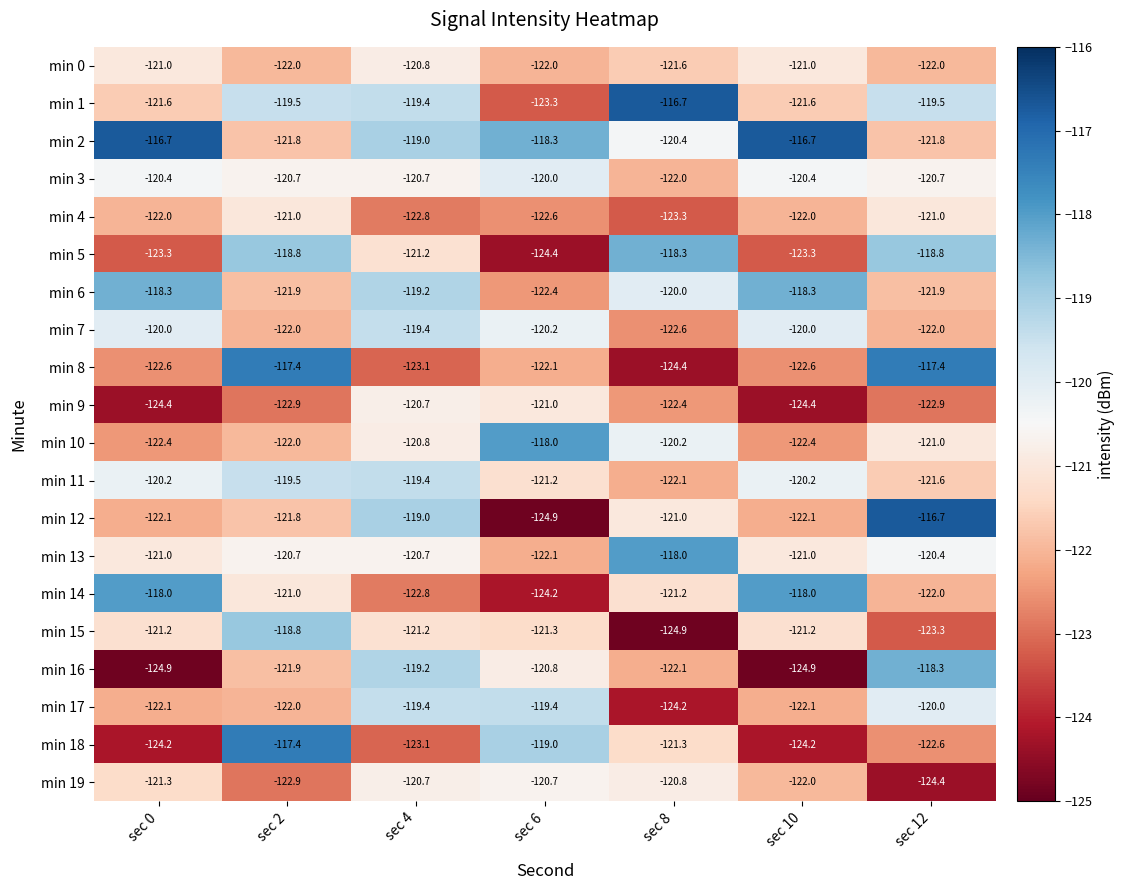

At which label does min 8 reach its minimum?

sec 8